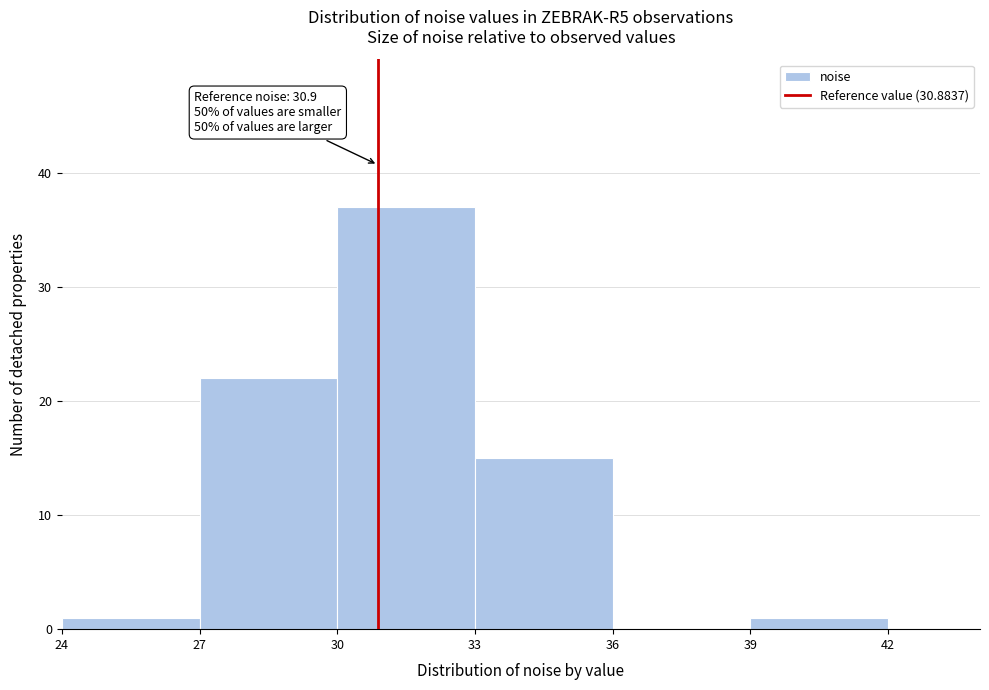

Over which range of the x-axis is the bar tallest?

30 to 33